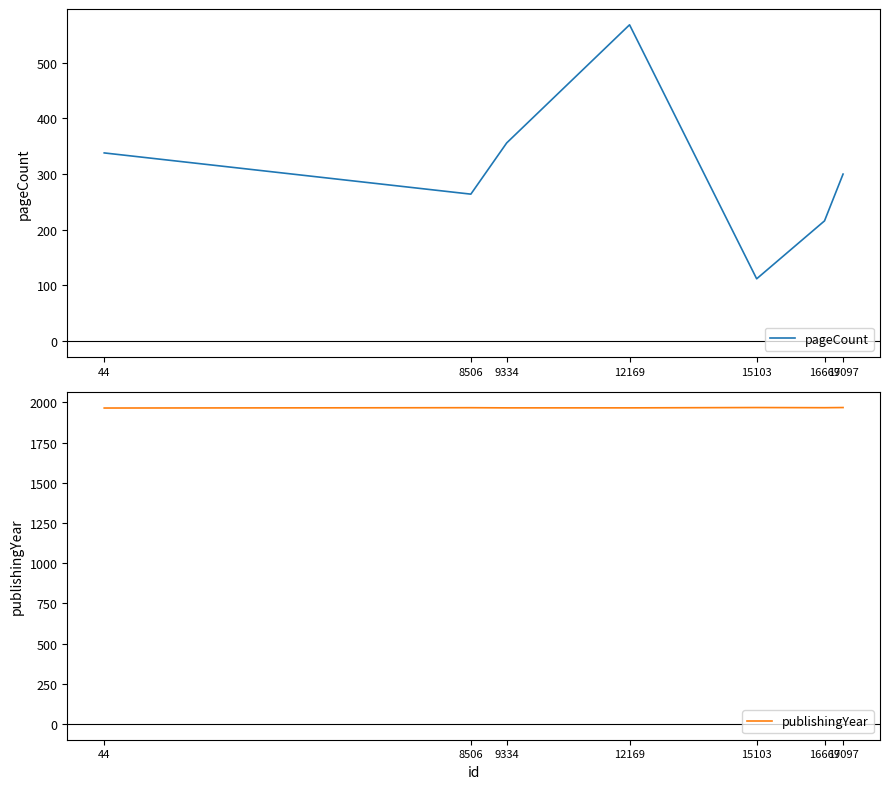

At how many categories does at least one series exceed 1048?

7